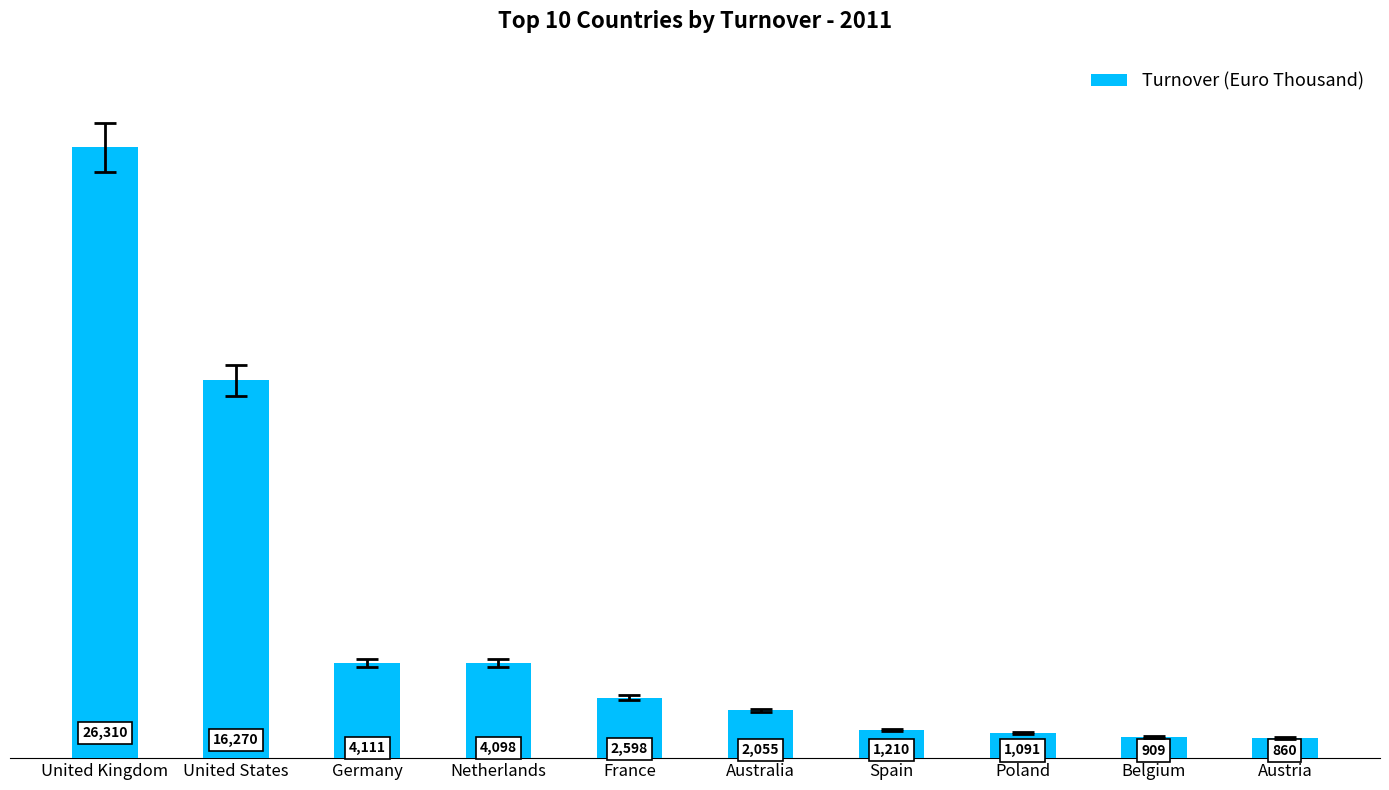

What is the label of the 4th bar from the right?

Spain